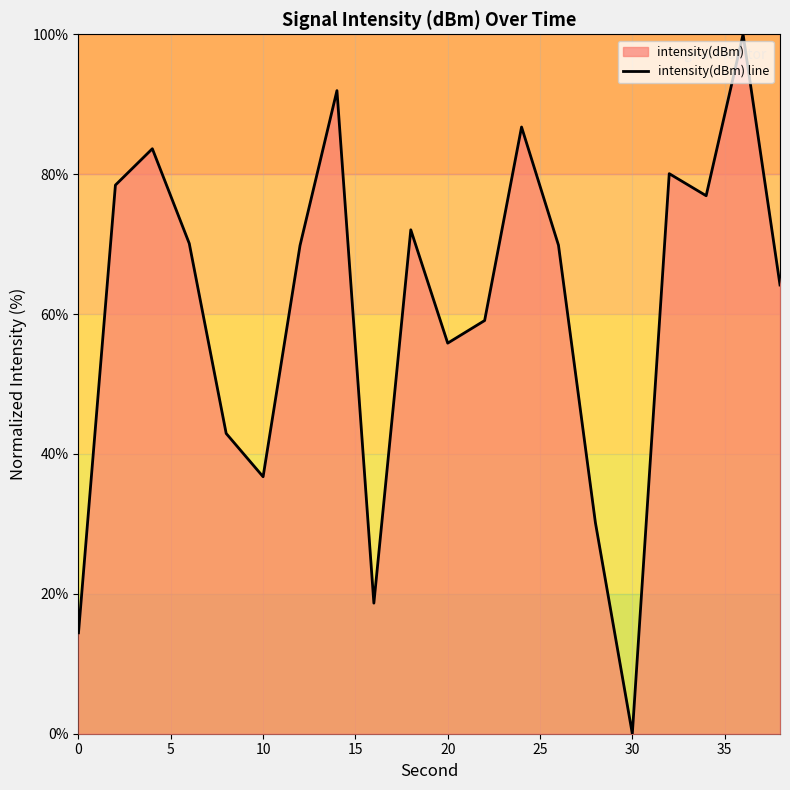

What is the sum of the values at 10 and 0?

51.2